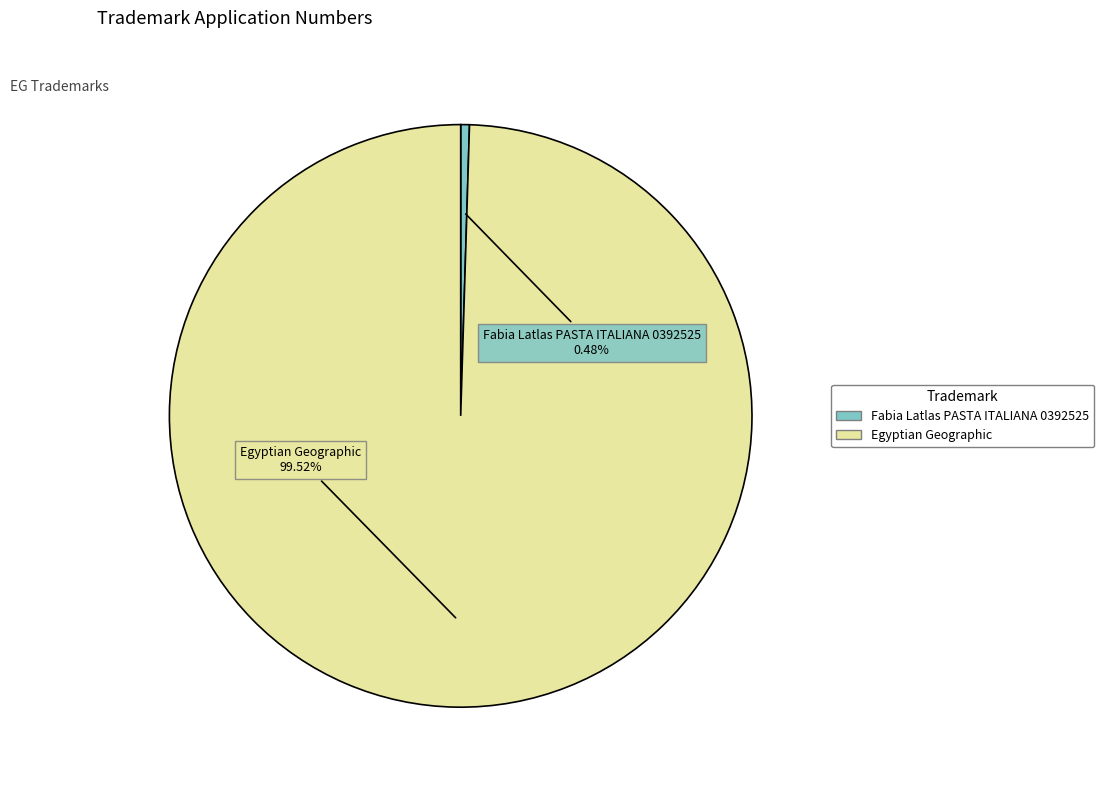

Which slice is the largest?

Egyptian Geographic